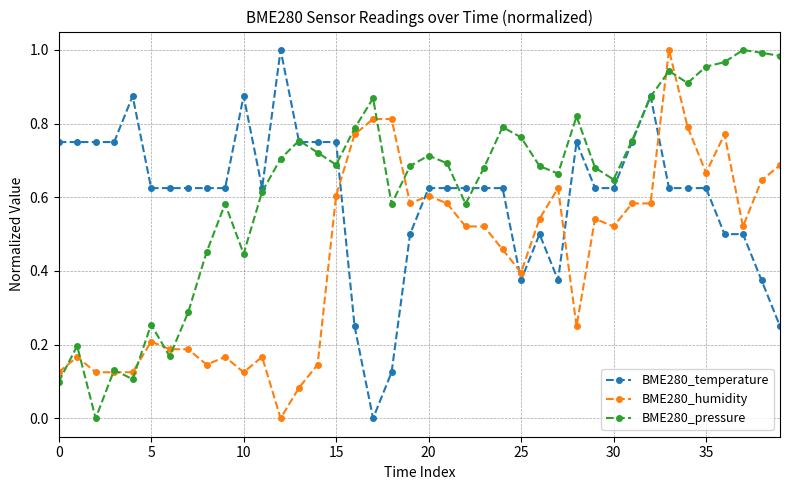

How many interior local valleys does the BME280_temperature series have?

4